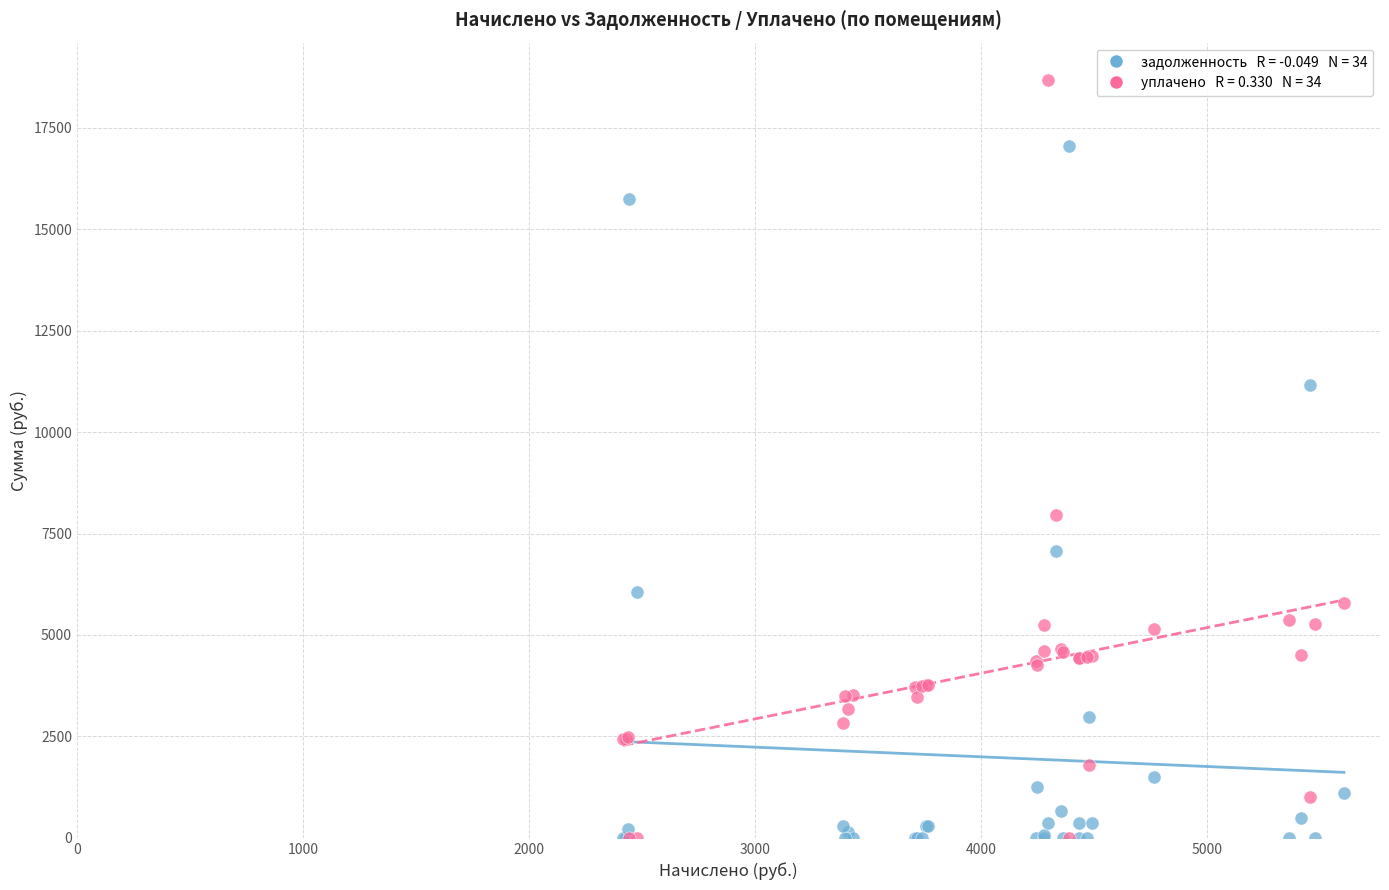

Across all series, what Y value is closest to 9332?

7944.6